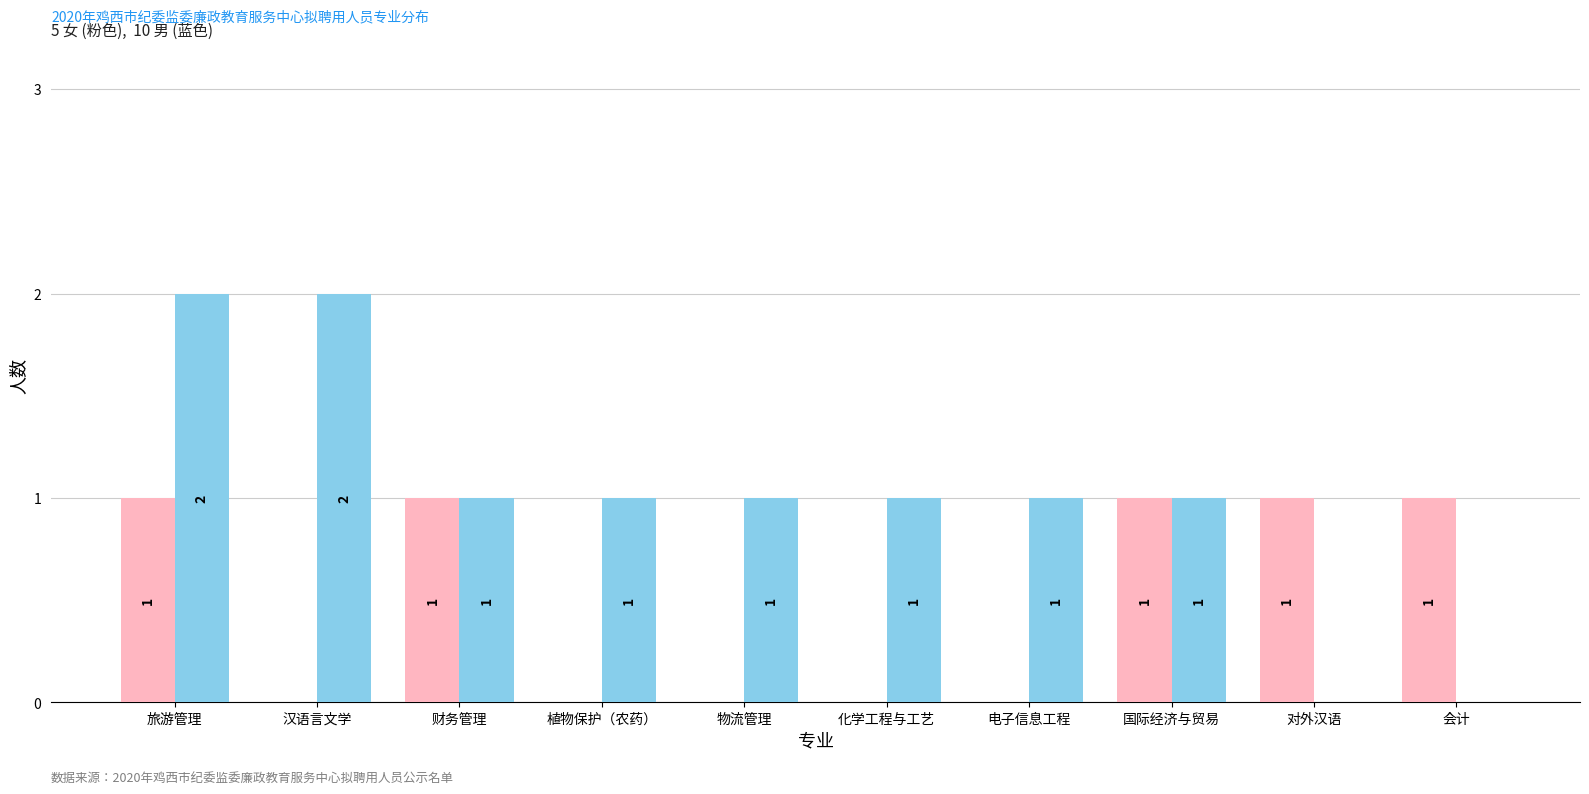

What is the total value across all series at 旅游管理?

3